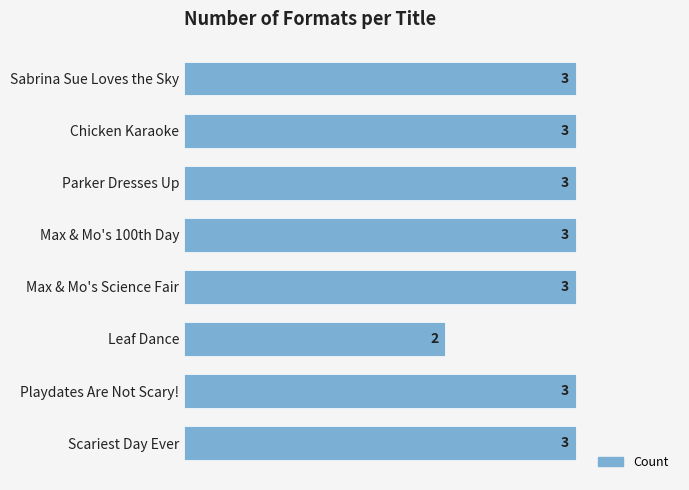

What is the label of the 3rd bar from the top?

Parker Dresses Up